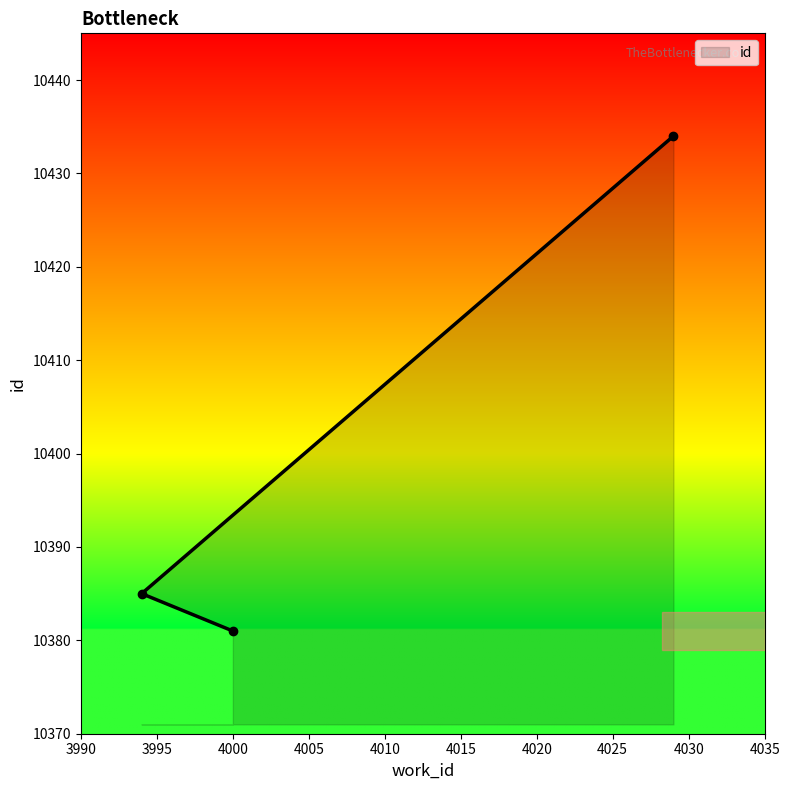

Reading left to right, extract all data points from this chart.

10385	10381	10434